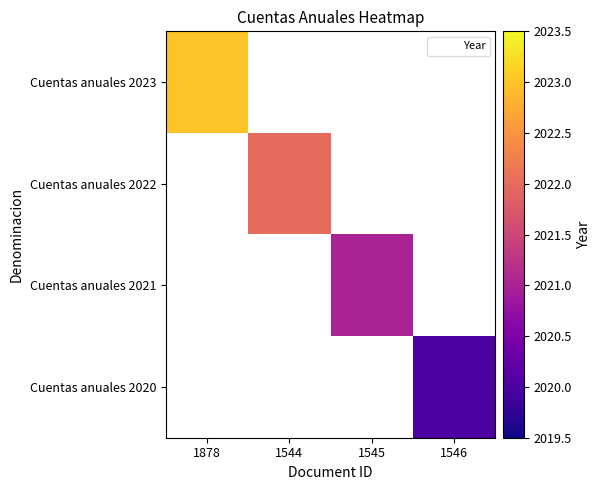

At which category does the chart reach its peak across all series?

1878